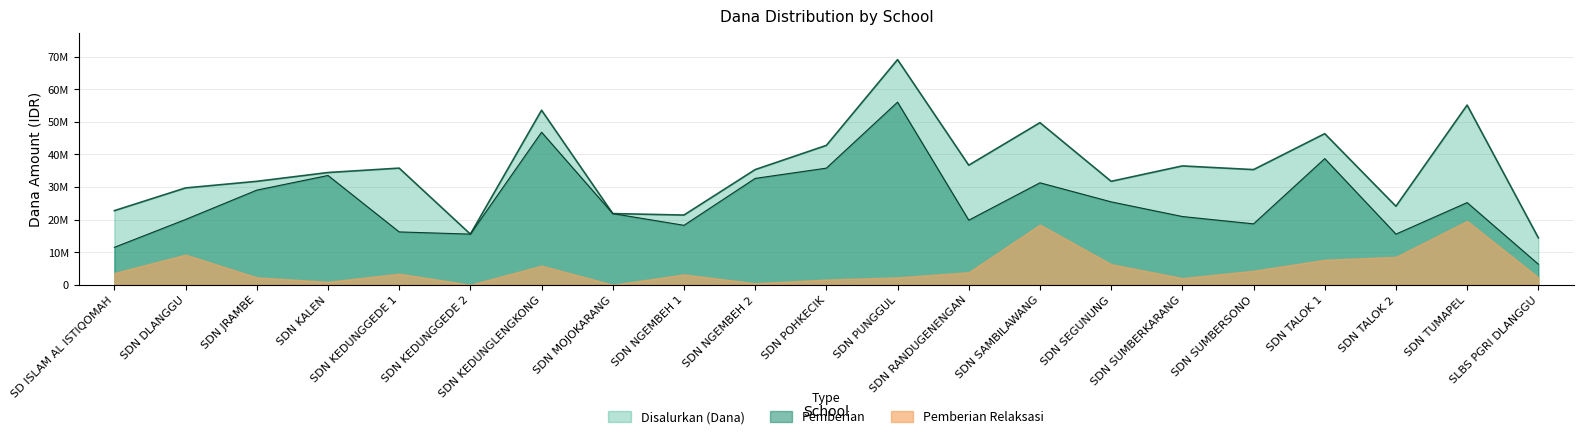

What is the difference between the maximum and minimum values in the Pemberian series?

49725000